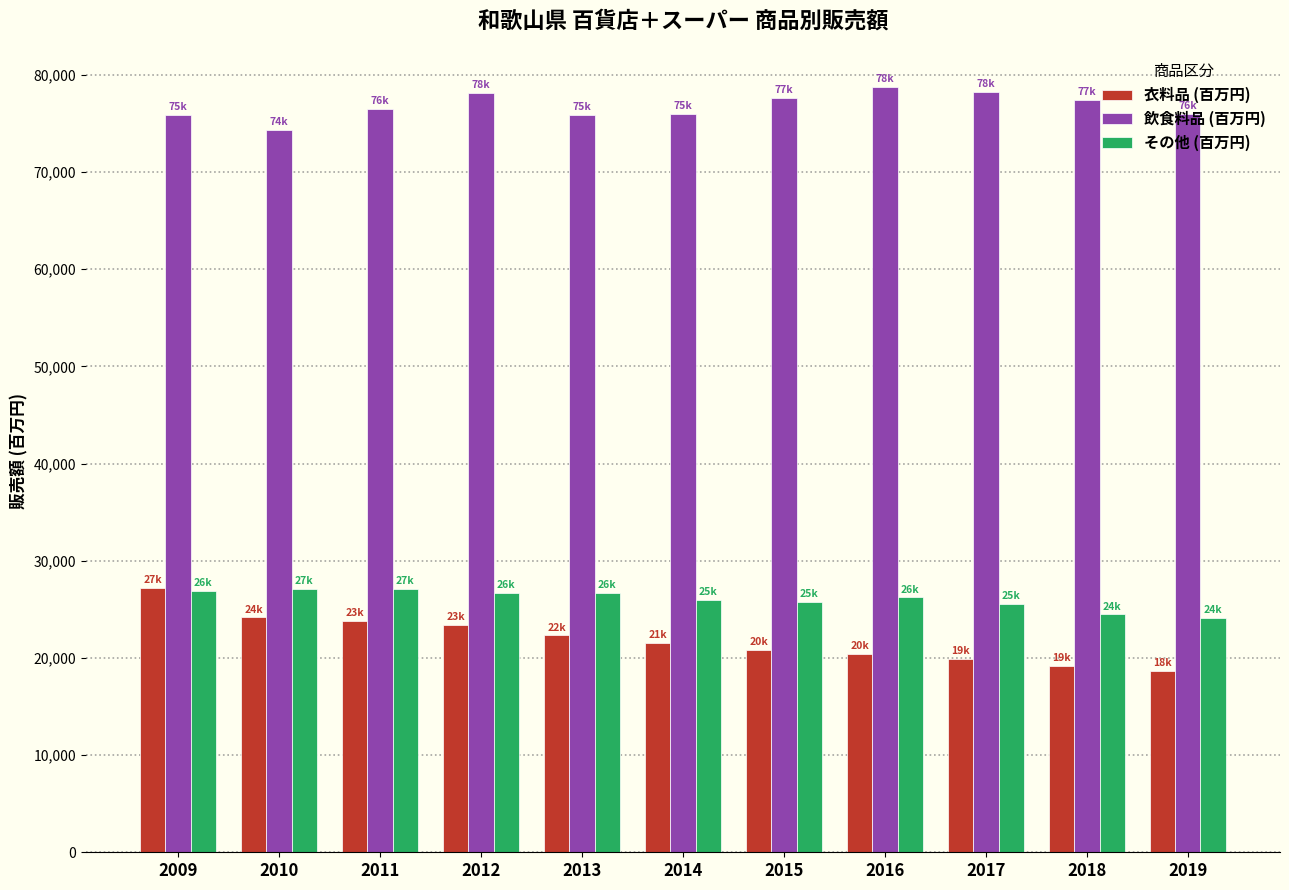

True or false: その他 (百万円) has a value of 8711 at 2015.

False